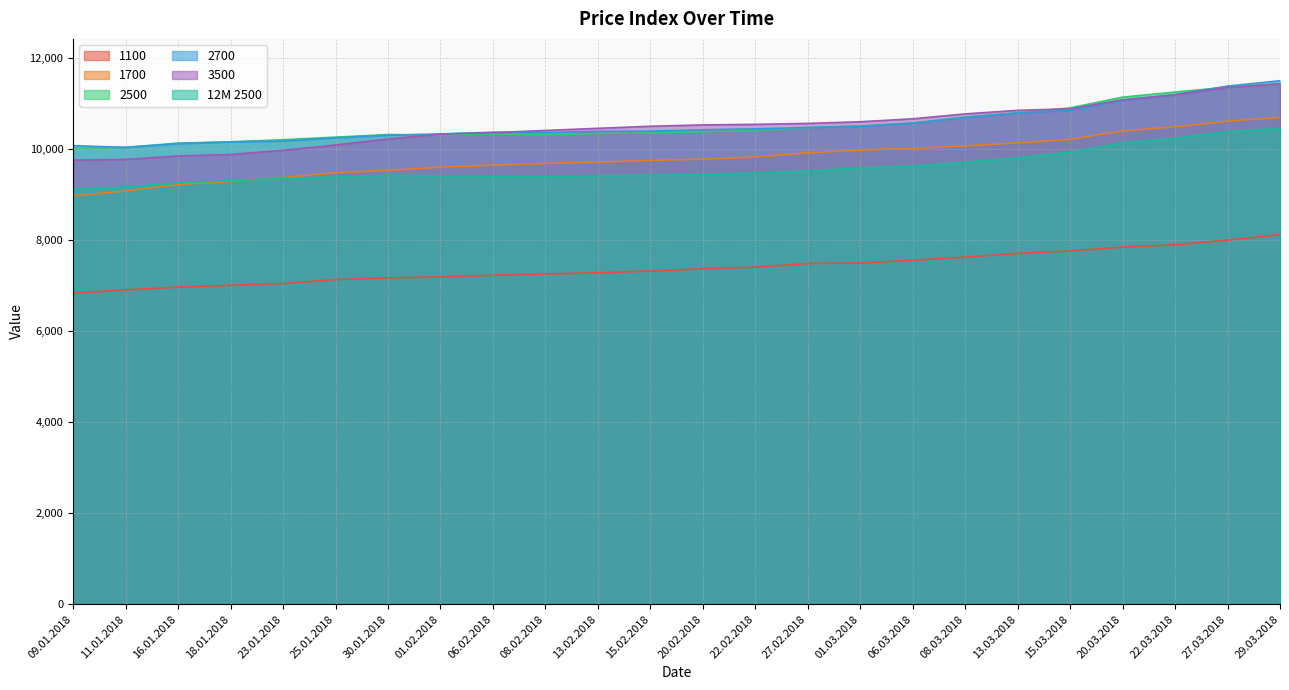

What is the average value of the 12M 2500 series?

9601